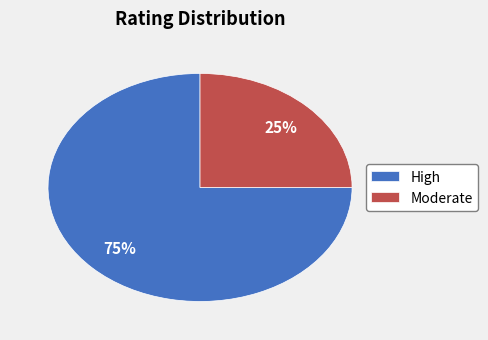

What percentage is the High slice, to the nearest percent?

75%